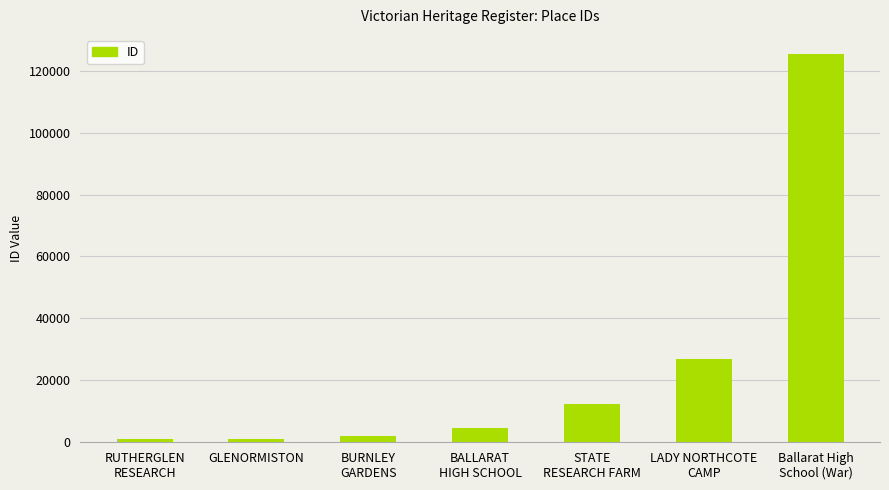

What is the label of the 2nd bar from the left?

GLENORMISTON